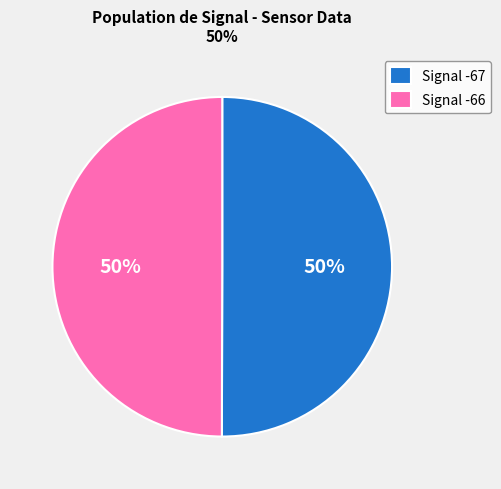

Combined, do Signal -66 and Signal -67 account for over 50%?

Yes